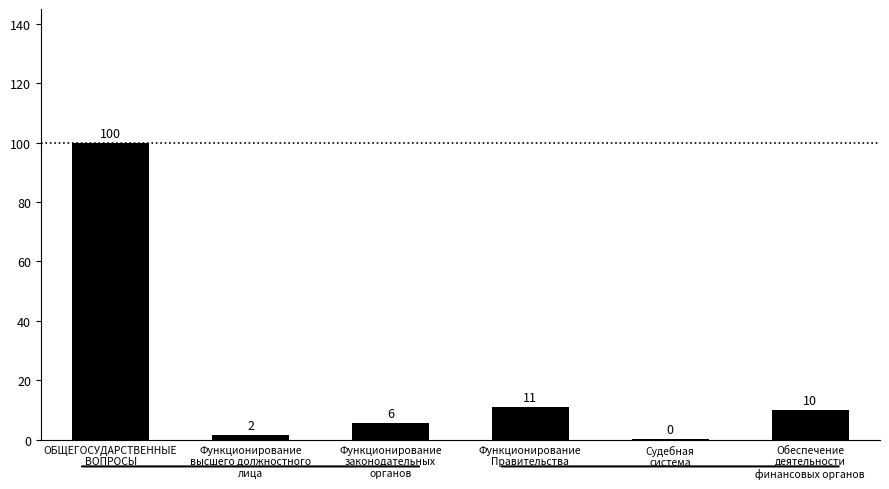

What is the label of the 6th bar from the right?

ОБЩЕГОСУДАРСТВЕННЫЕ
ВОПРОСЫ